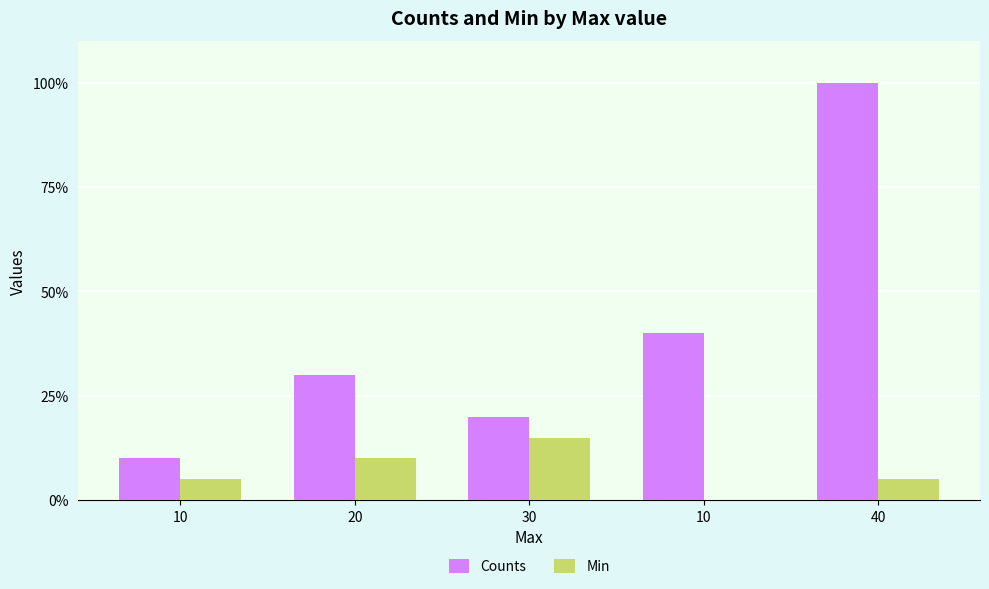

What is the maximum value shown in the chart?

100